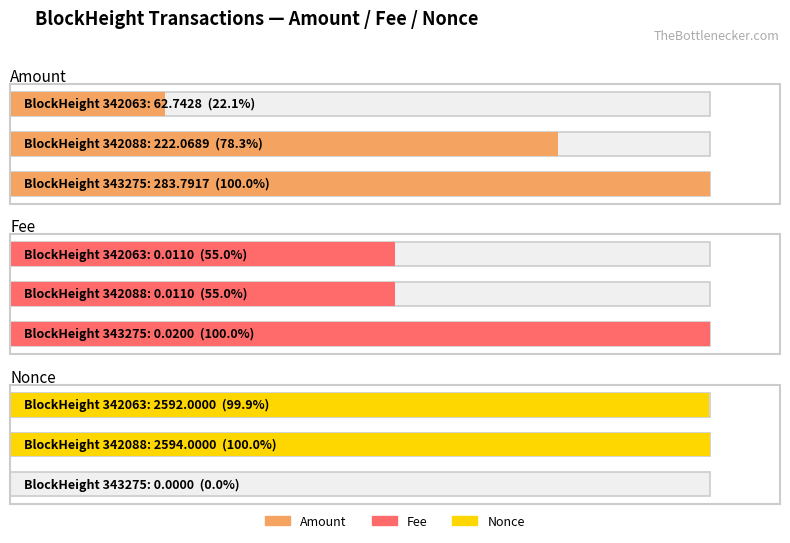

The value of Fee at 0 is 0.0. True or false?

False